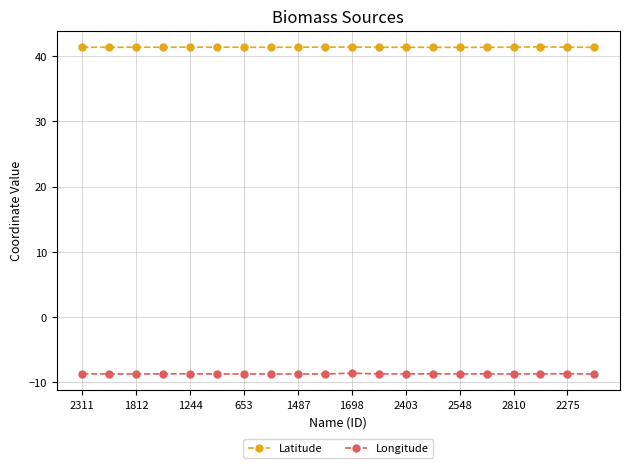

True or false: Longitude and Latitude intersect in this chart.

False